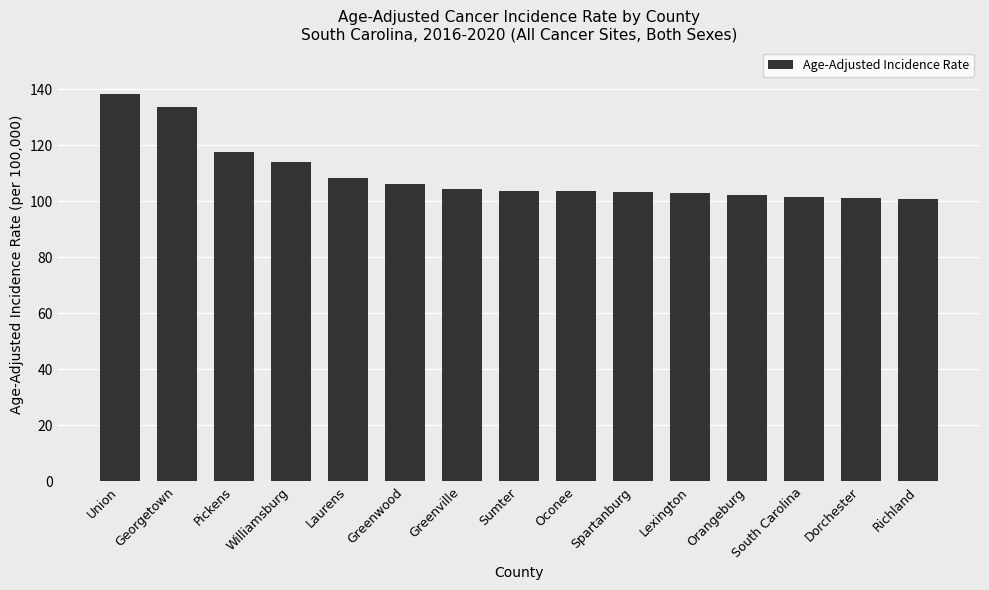

What is the difference between the maximum and minimum values?

37.4